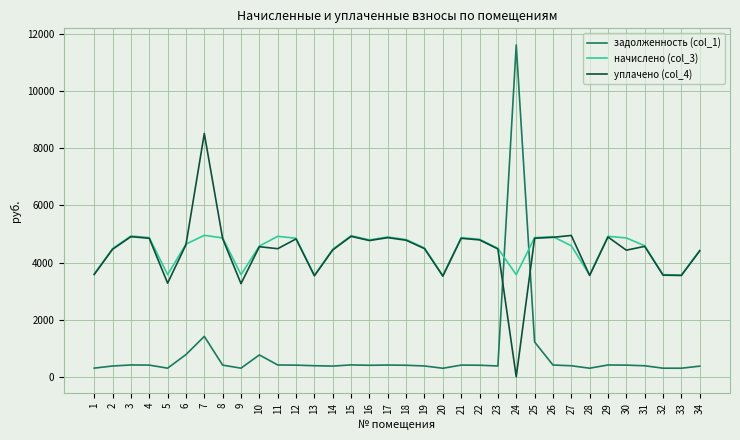

Where do задолженность (col_1) and начислено (col_3) first cross each other?

23 and 24